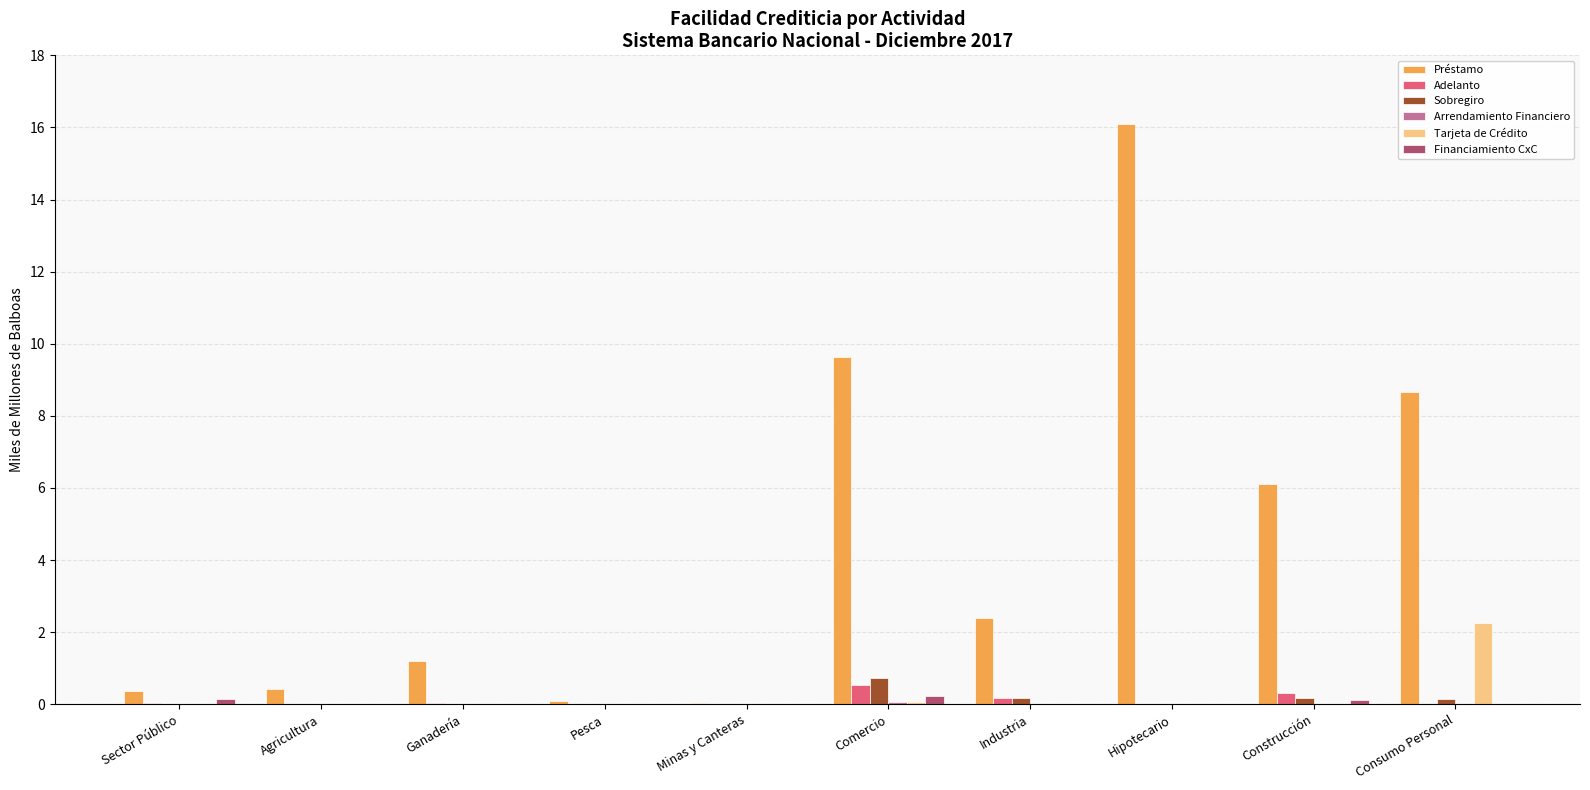

The value of Préstamo at Industria is 2.4. True or false?

True